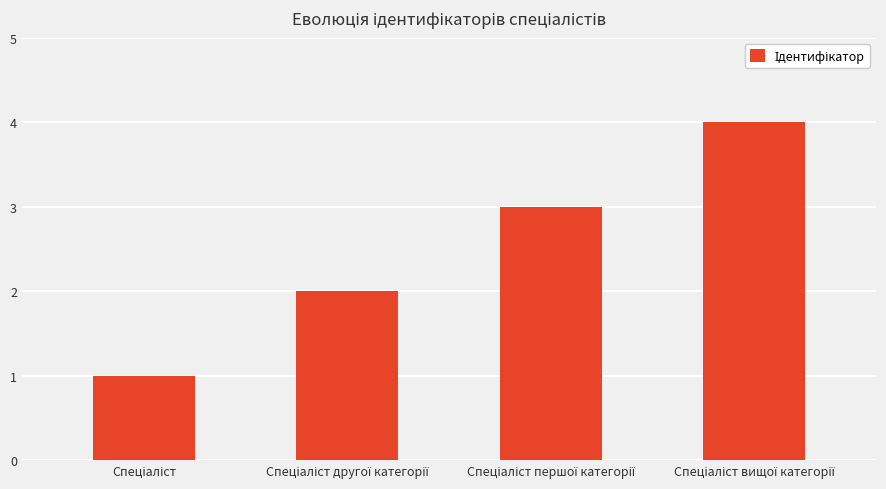

Does the chart contain stacked bars?

No